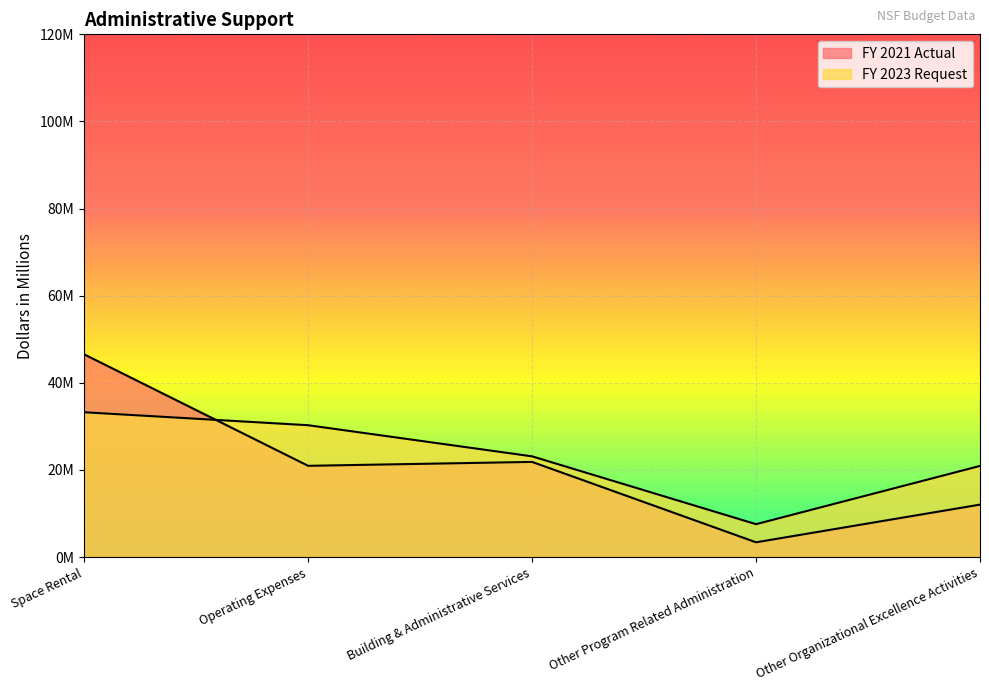

Rank the series at Space Rental from highest to lowest value.

FY 2021 Actual, FY 2023 Request